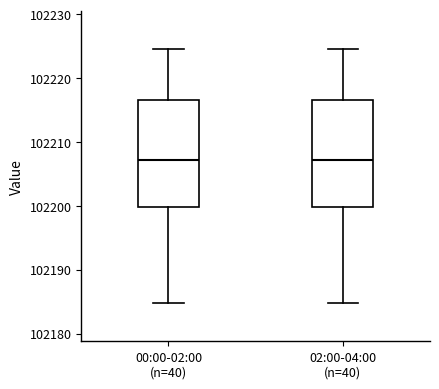

Where does the lower whisker of the box for 00:00-02:00 (n=40) end on the y-axis? The values are not printed on the chart, so give them approximately, as read against the axis.

102185